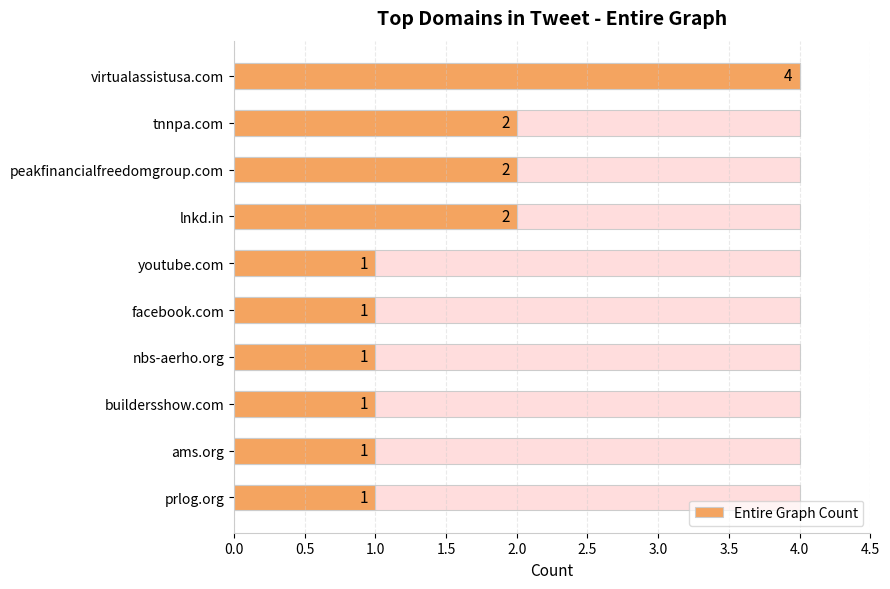

Count the number of values greater than 1.

4